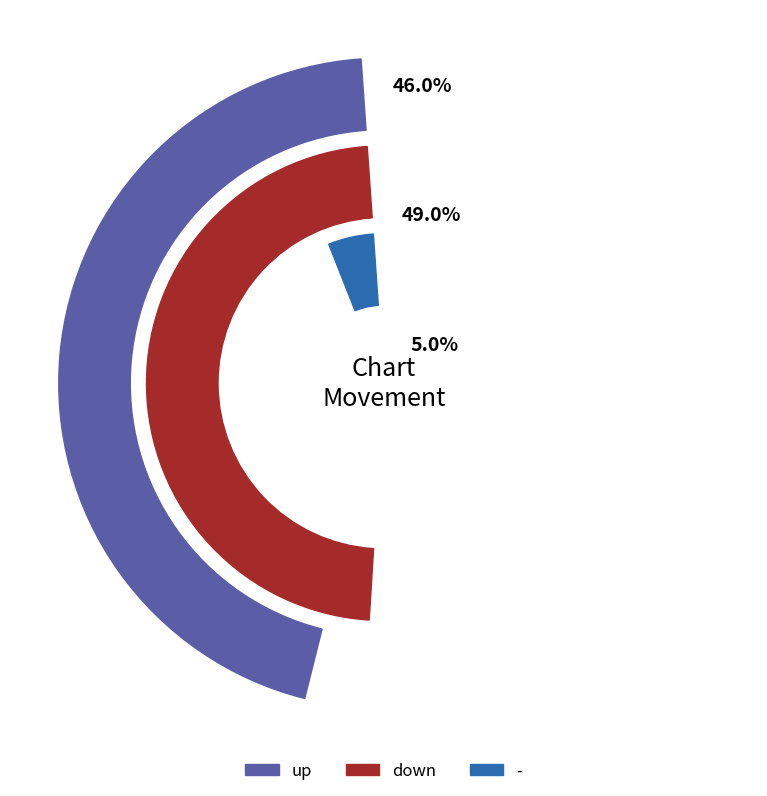

Rank the categories by value from lowest to highest.

-, up, down